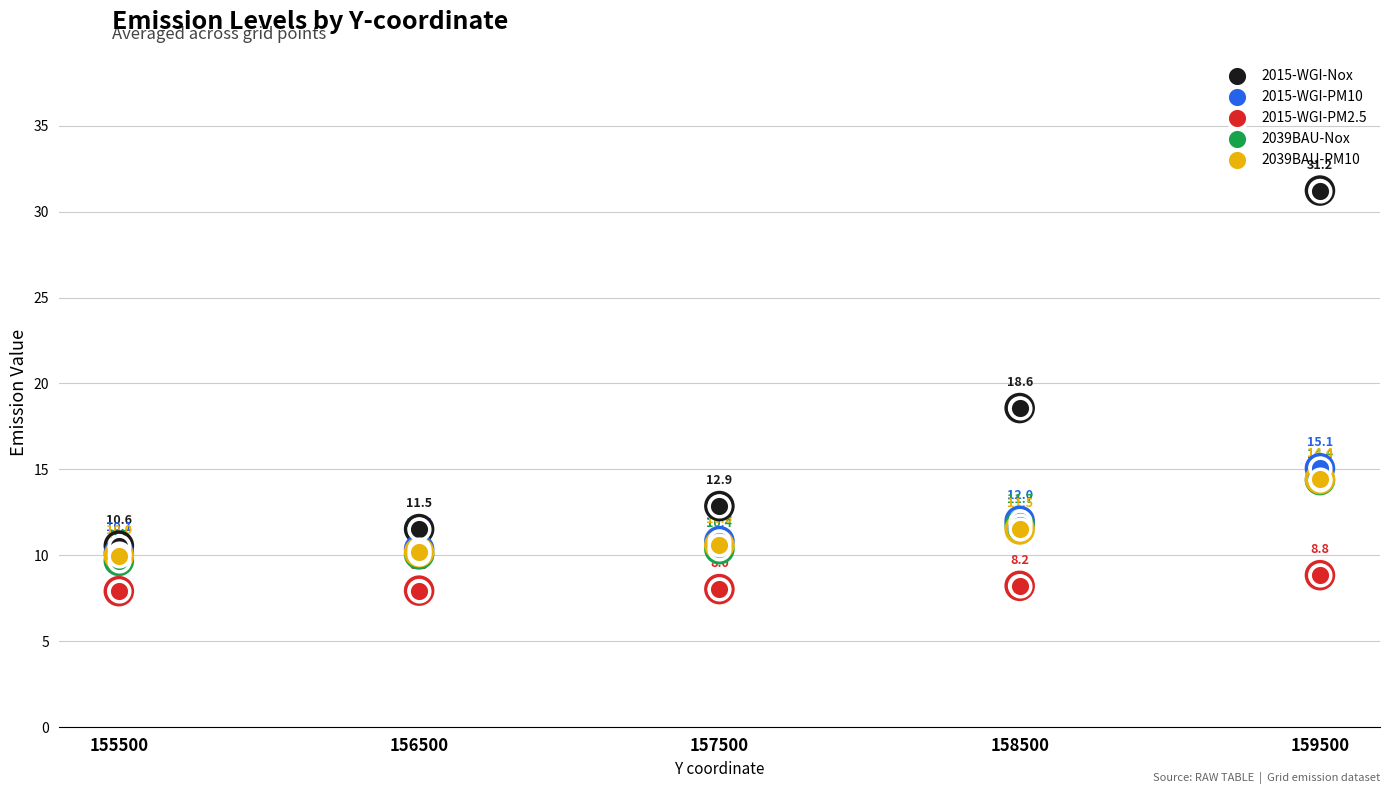

At which category is the sum across all series the highest?

159500